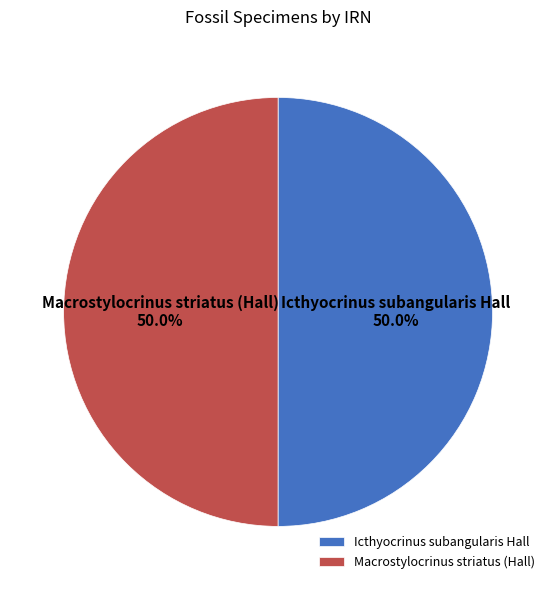

True or false: Icthyocrinus subangularis Hall accounts for 50% of the total.

True